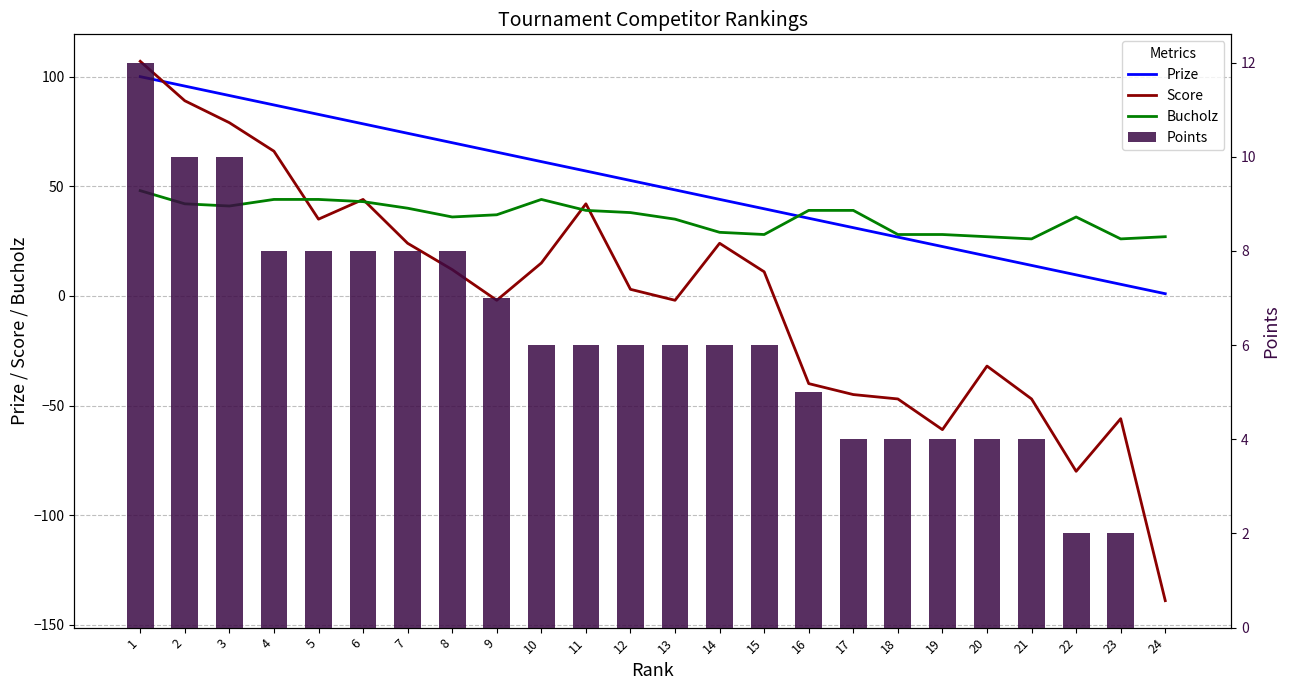

What is the maximum value shown in the chart?

107.0